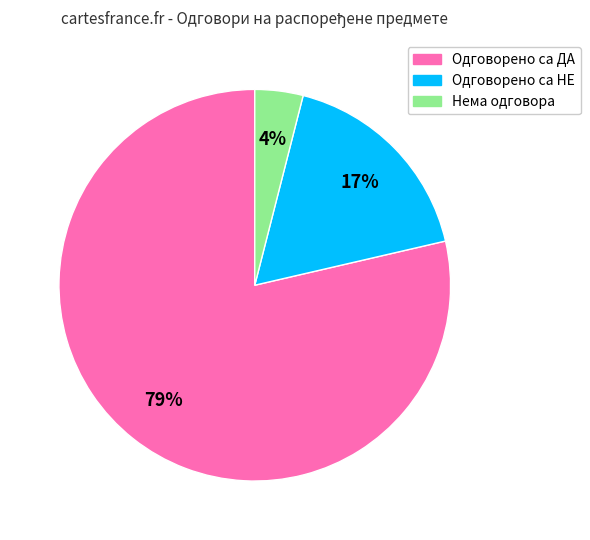

Is it true that Одговорено са ДА is 69% of the pie?

False